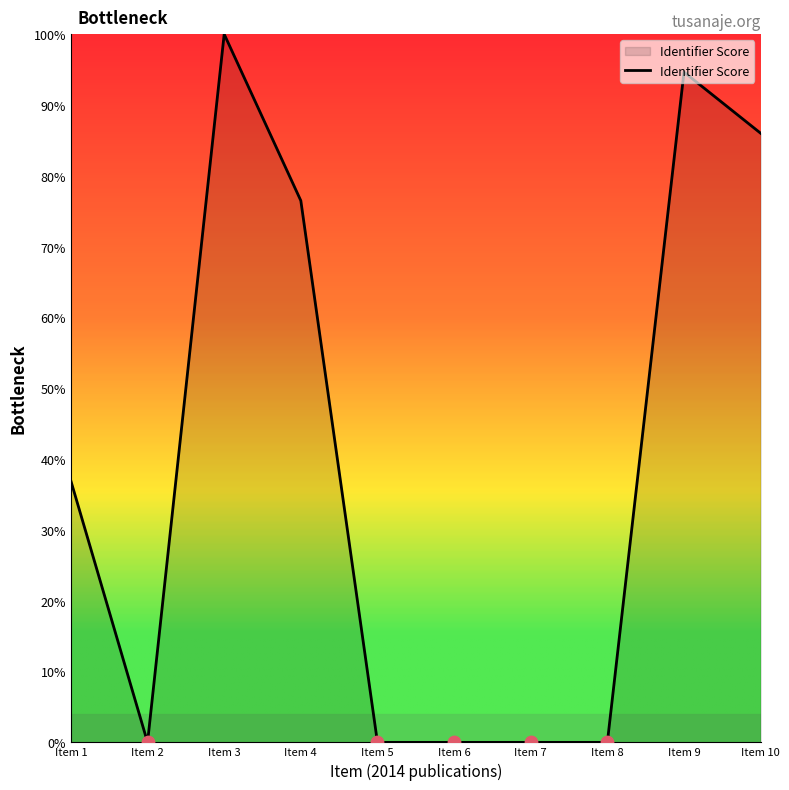

What is the change in value from Item 8 to Item 9?

+94.6